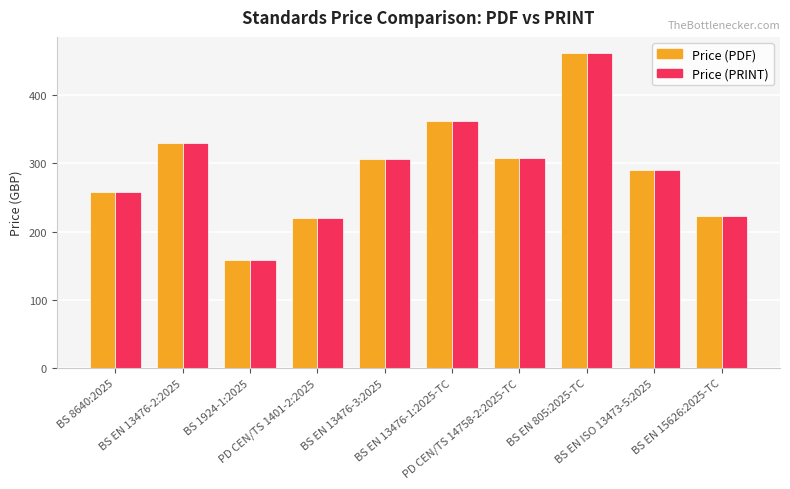

Reading left to right, list all the values displayed in this chart.

Price (PDF): BS 8640:2025=258	BS EN 13476-2:2025=330	BS 1924-1:2025=158	PD CEN/TS 1401-2:2025=220	BS EN 13476-3:2025=306	BS EN 13476-1:2025-TC=362	PD CEN/TS 14758-2:2025-TC=308	BS EN 805:2025-TC=462	BS EN ISO 13473-5:2025=290	BS EN 15626:2025-TC=222
Price (PRINT): BS 8640:2025=258	BS EN 13476-2:2025=330	BS 1924-1:2025=158	PD CEN/TS 1401-2:2025=220	BS EN 13476-3:2025=306	BS EN 13476-1:2025-TC=362	PD CEN/TS 14758-2:2025-TC=308	BS EN 805:2025-TC=462	BS EN ISO 13473-5:2025=290	BS EN 15626:2025-TC=222